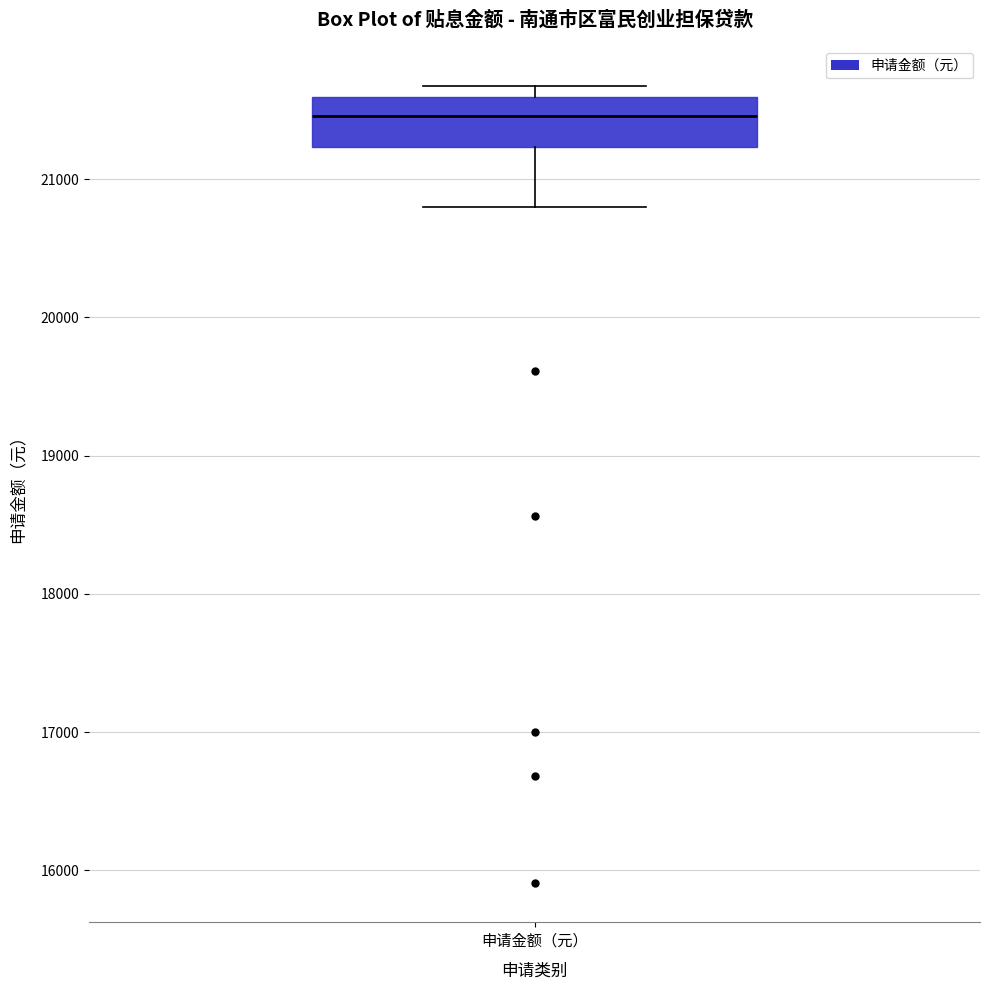

Transcribe this box plot: give where the median line is, the range the box spans, and where the two whiskers end, as read against the y-axis. The values are not printed on the chart, so give them approximately, as read against the axis.

median 21500, box 21200 to 21600, whiskers 20800 to 21700